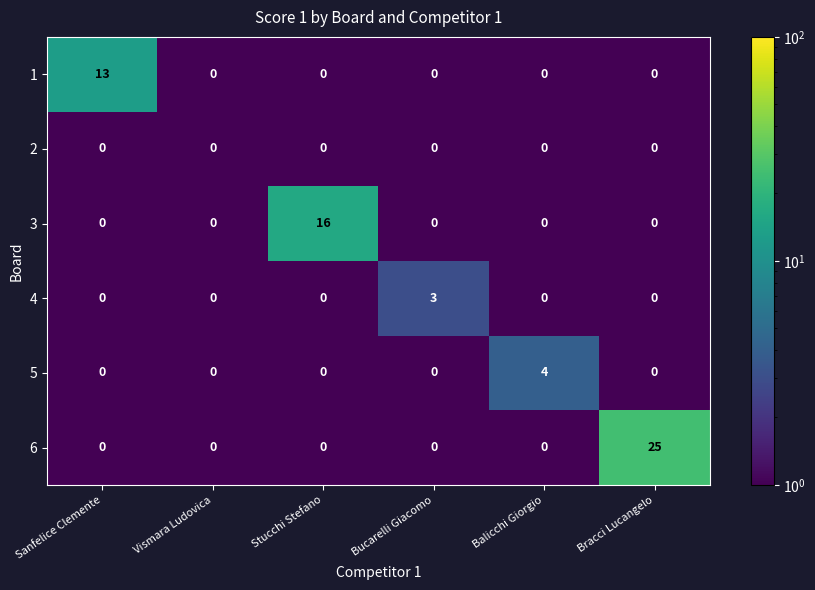

At which category is the sum across all series the highest?

Bracci Lucangelo